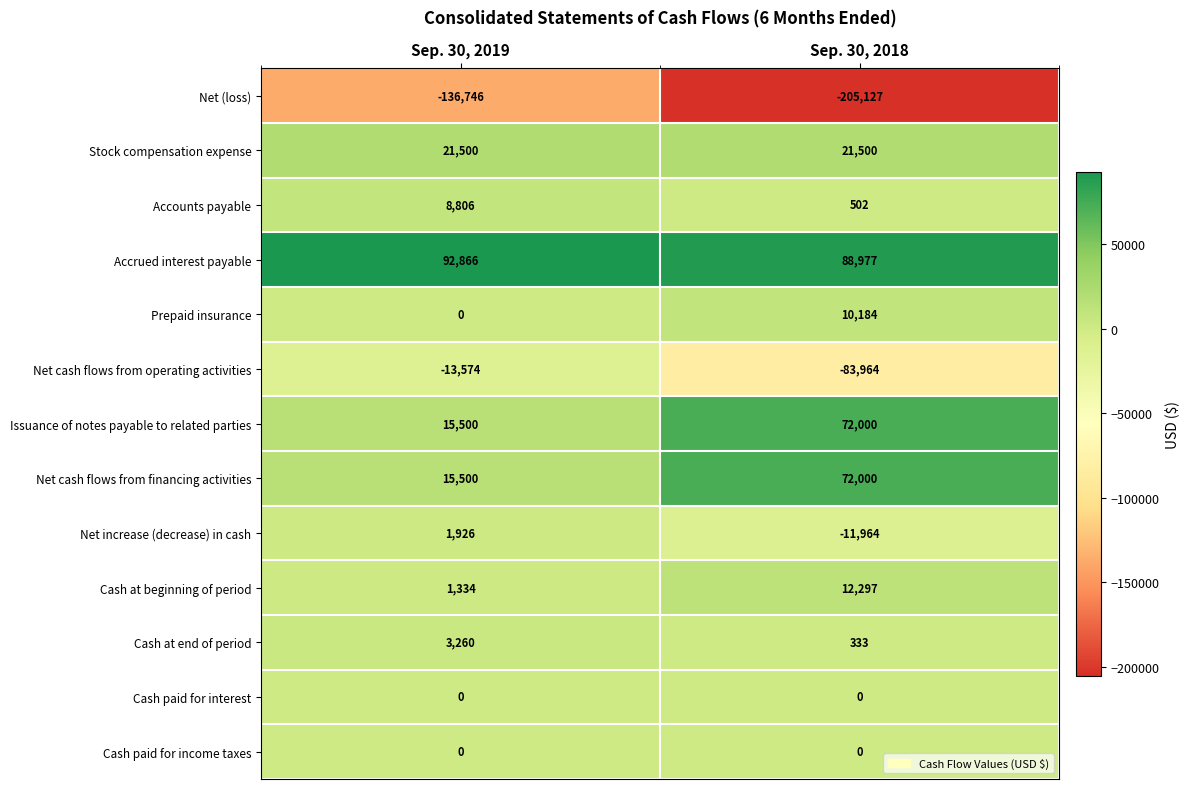

Rank the categories by Accounts payable value from highest to lowest.

Sep. 30, 2019, Sep. 30, 2018